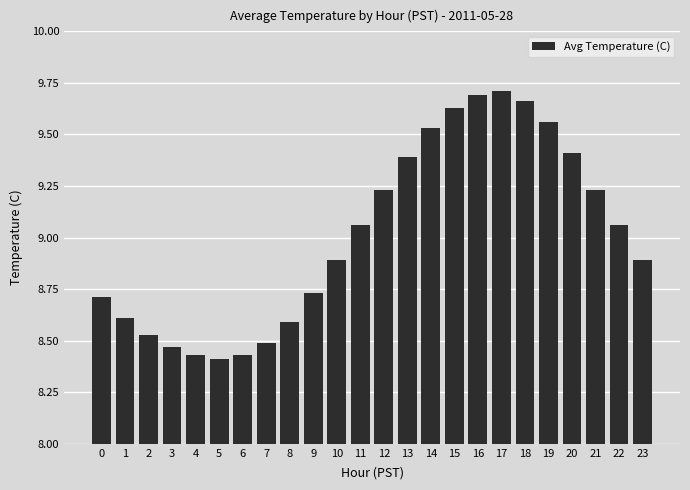

Approximately how many times larger is the value at 6 compared to 22?

0.9